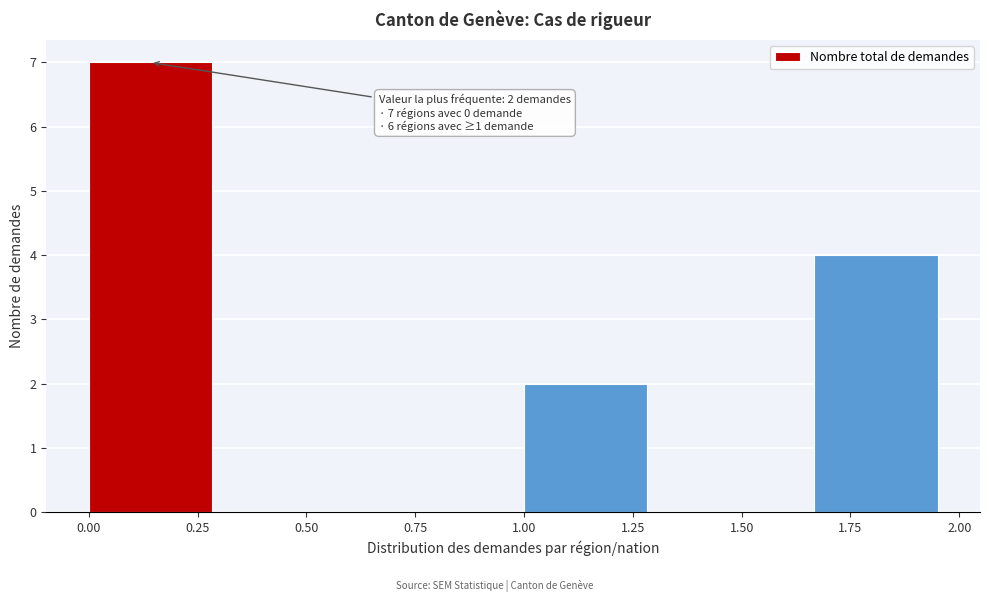

Over which range of the x-axis is the bar tallest?

0.00 to 0.35